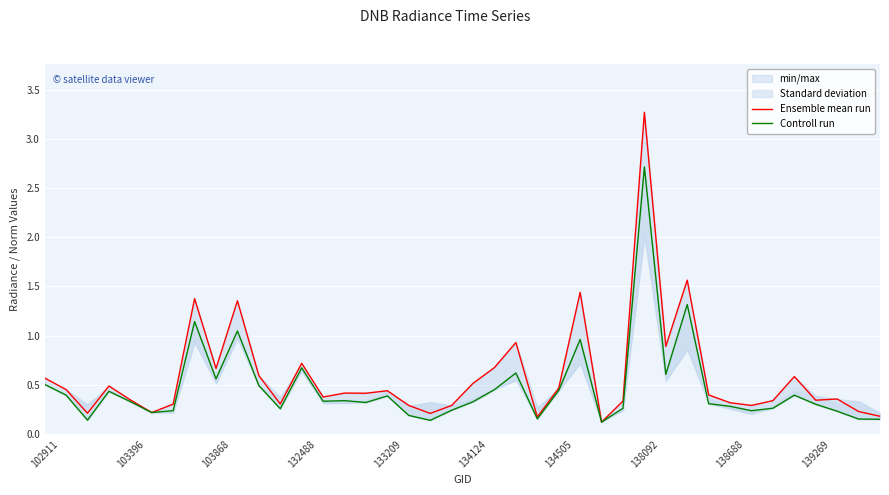

Which series has the largest total across all categories?

Ensemble mean run